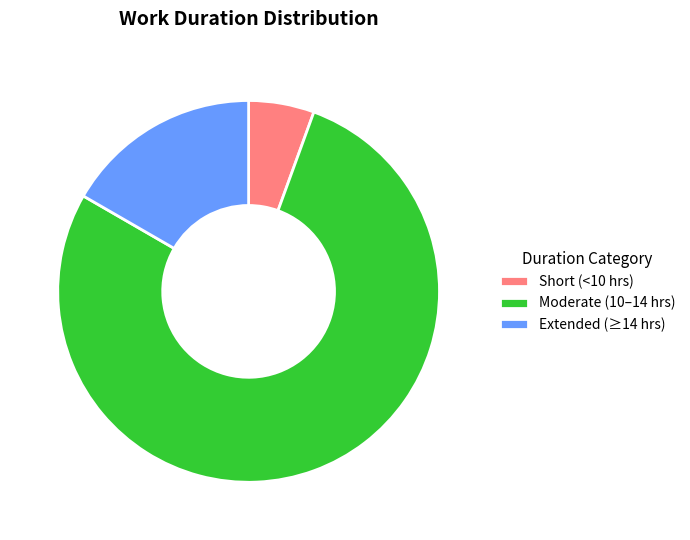

What is the ratio of the value at Short (<10 hrs) to the value at Extended (≥14 hrs)?

0.3